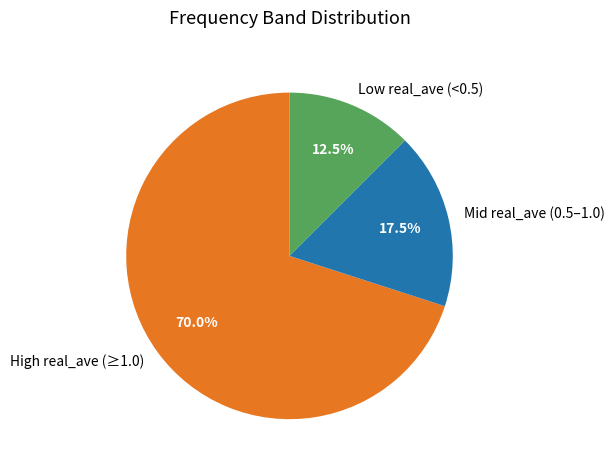

Between Low real_ave (<0.5) and Mid real_ave (0.5–1.0), which is larger?

Mid real_ave (0.5–1.0)